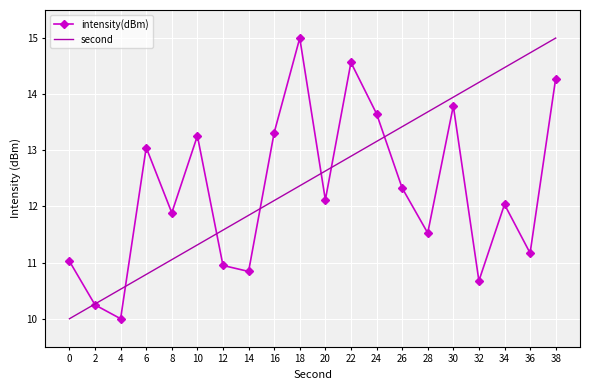

At which label does second reach its peak?

38